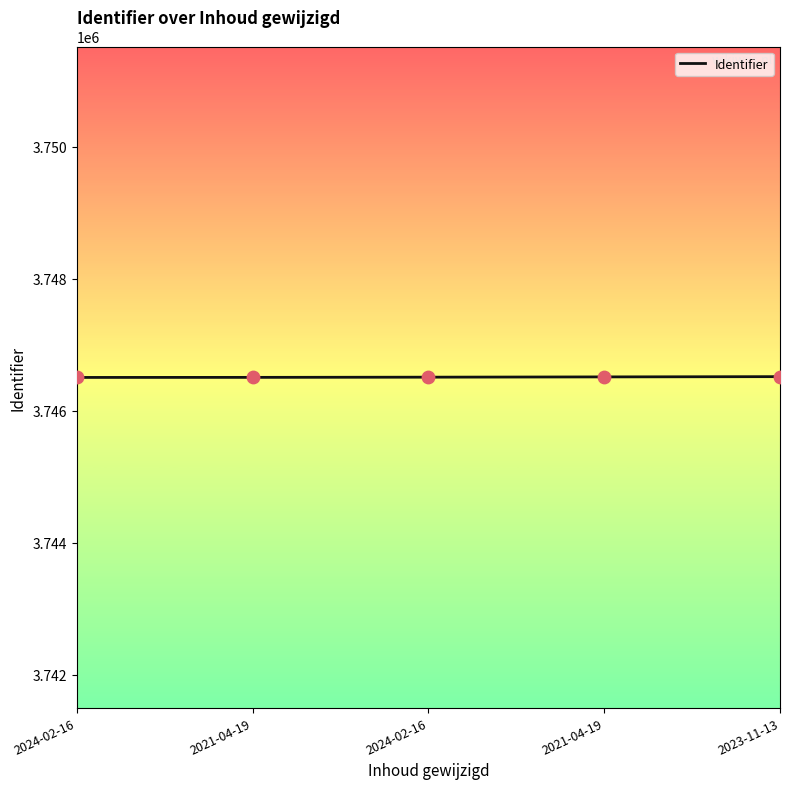

How many categories are shown in the chart?

5